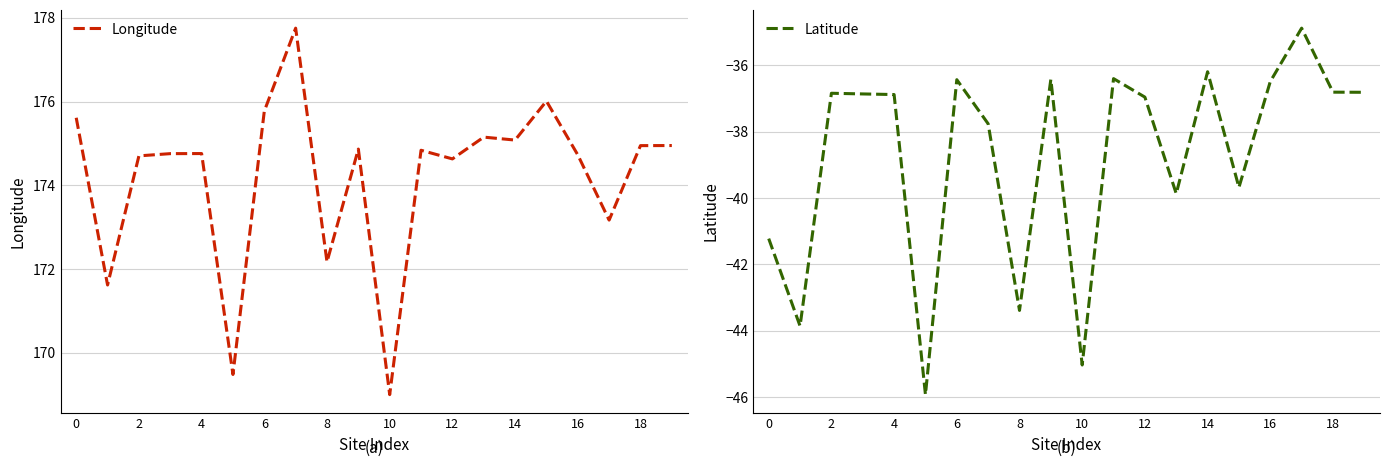

At which label does Latitude first exceed -36?

17